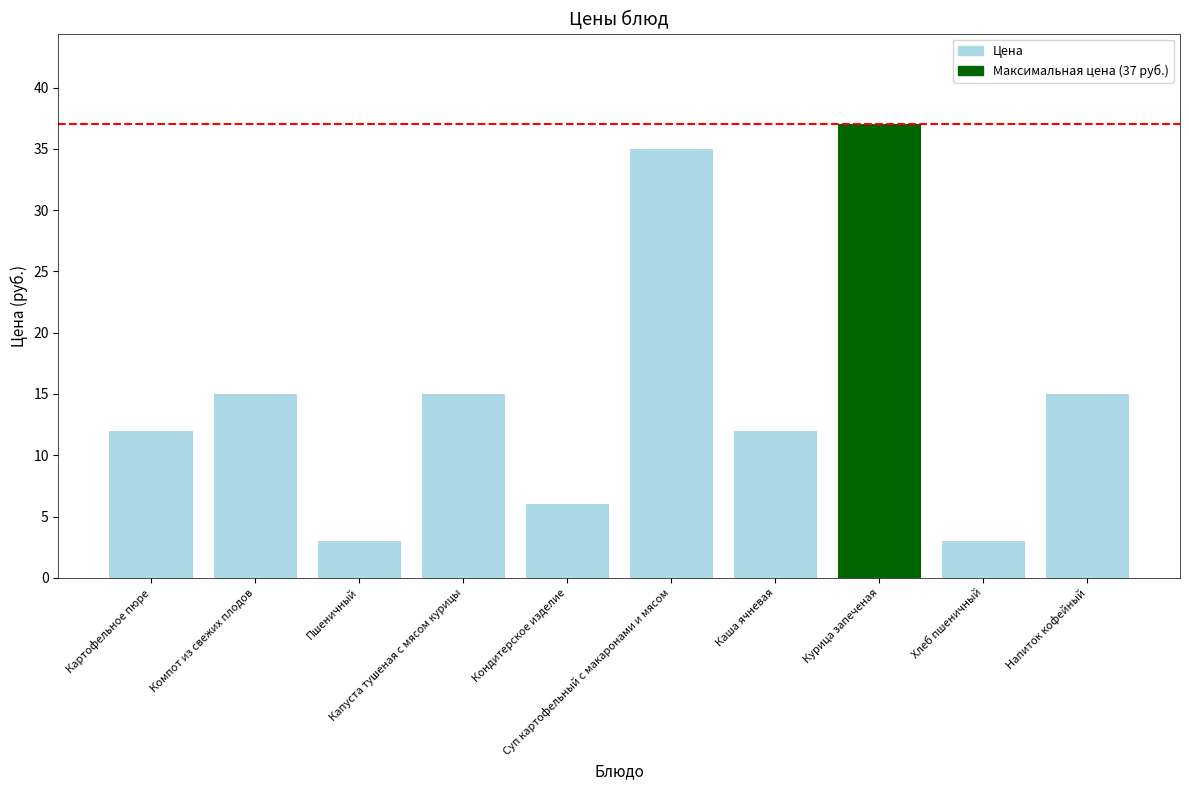

What is the value of the 1st bar from the left?

12